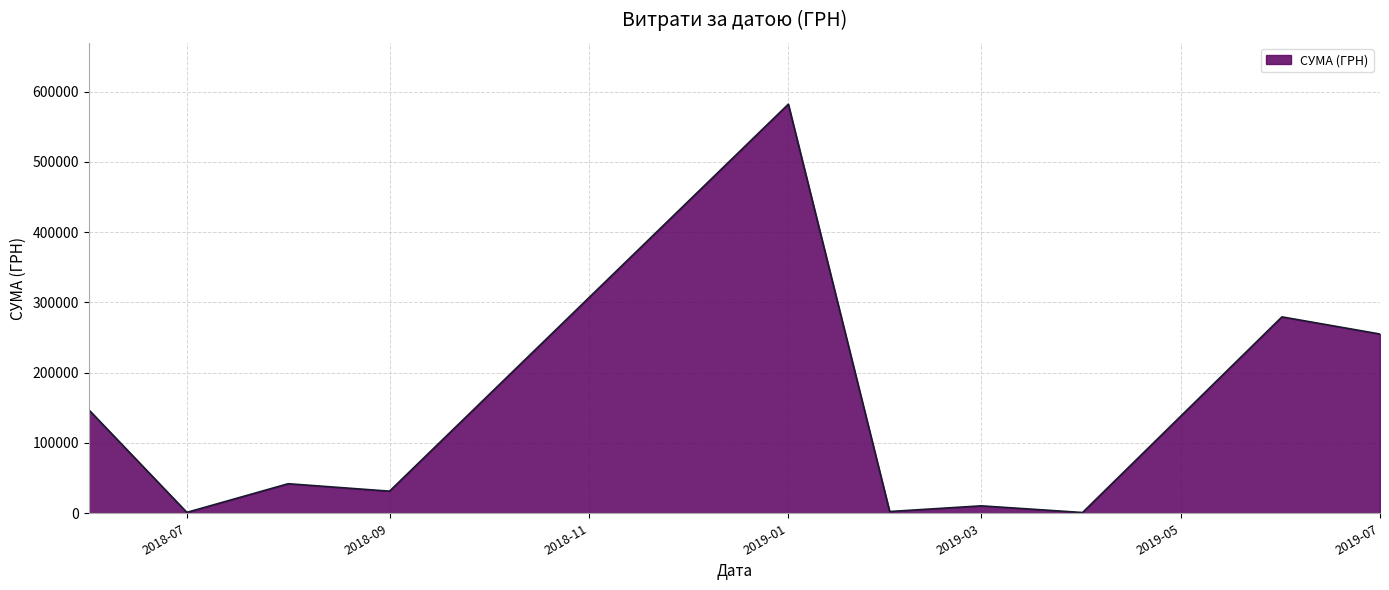

Where is the first local minimum?

2018-07